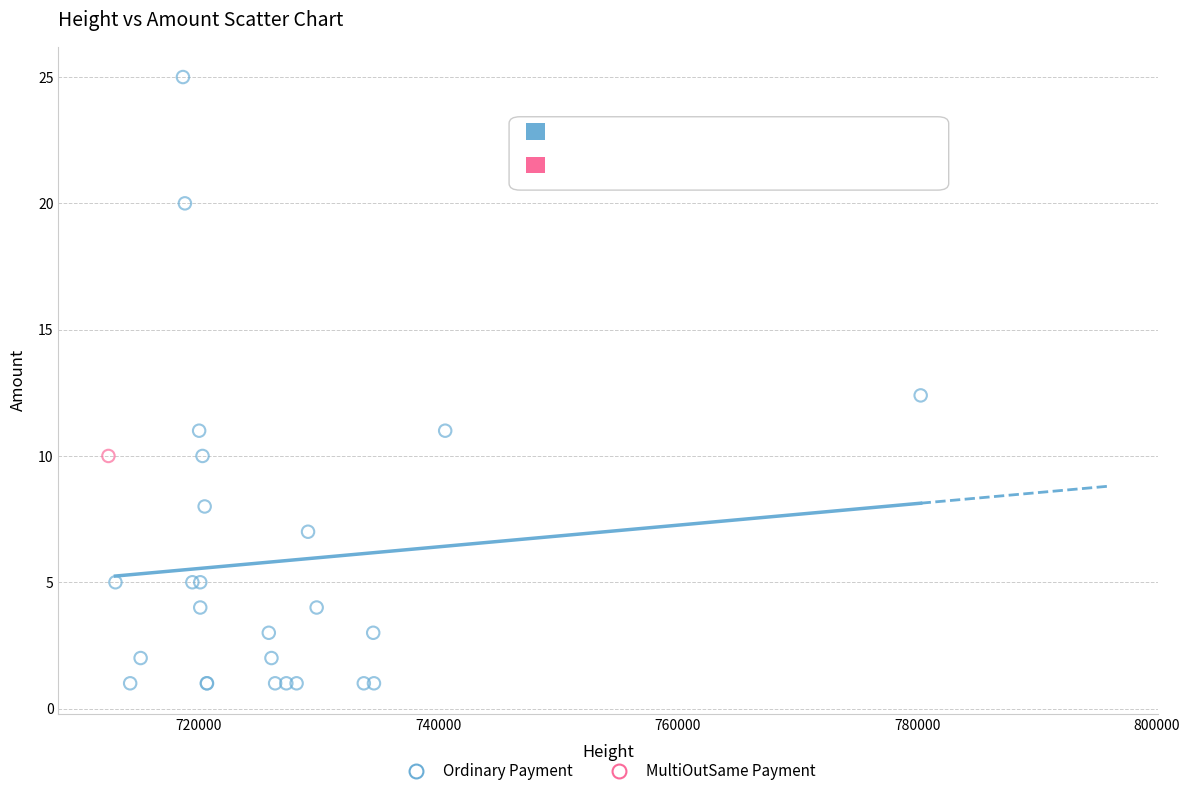

What are all the series names shown in the legend?

Ordinary Payment, MultiOutSame Payment